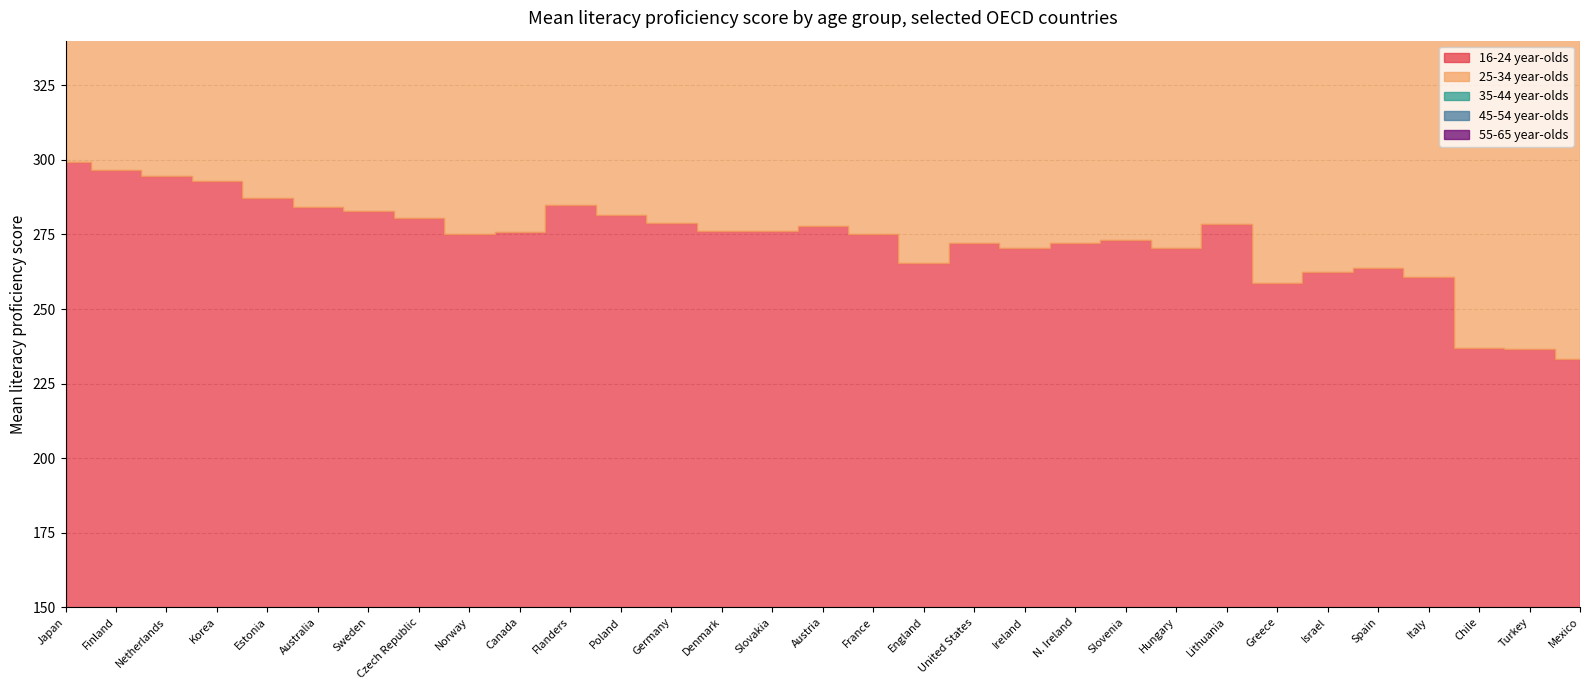

How many lines are shown in the chart?

5